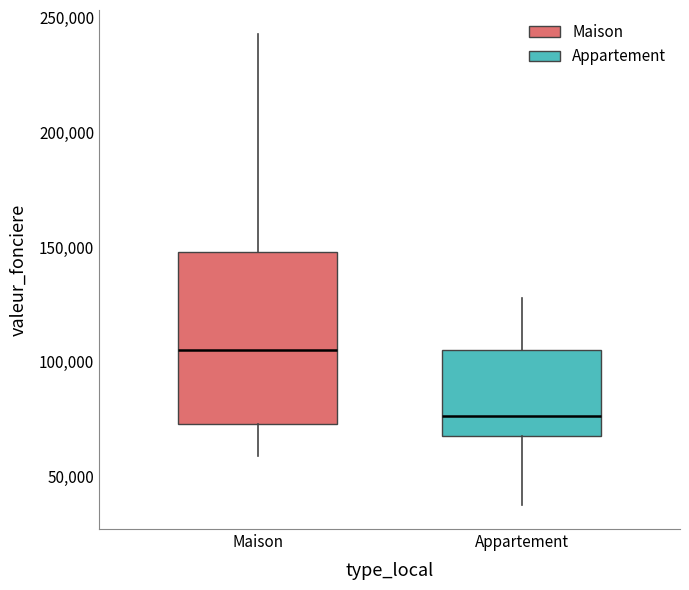

Reading left to right, read every box against the y-axis: the position of its median line, the range the box covers, and the ends of its whiskers. The values are not printed on the chart, so give them approximately, as read against the axis.

Maison: median 105000, box 75000 to 150000, whiskers 60000 to 245000
Appartement: median 75000, box 70000 to 105000, whiskers 40000 to 130000